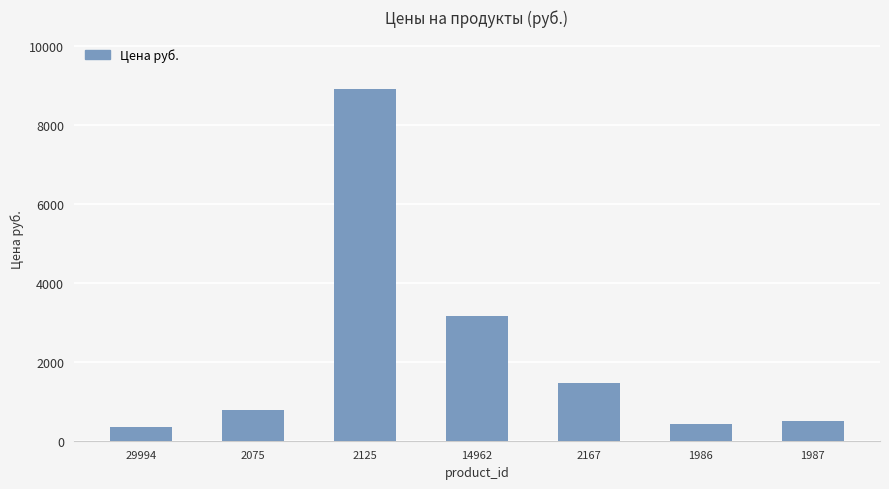

What is the sum of all values?

15579